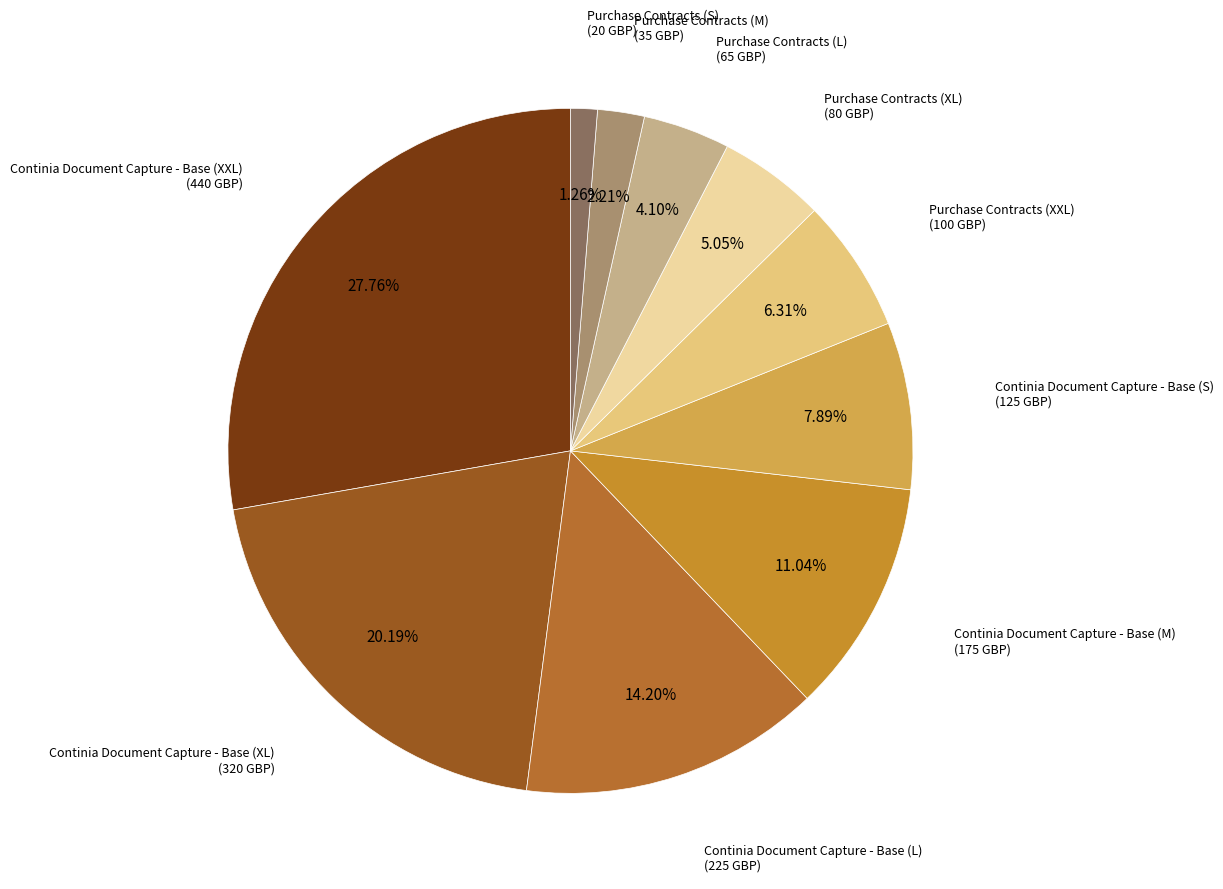

To the nearest percent, what is the combined percentage of Purchase Contracts (XXL) and Continia Document Capture - Base (M)?

17%